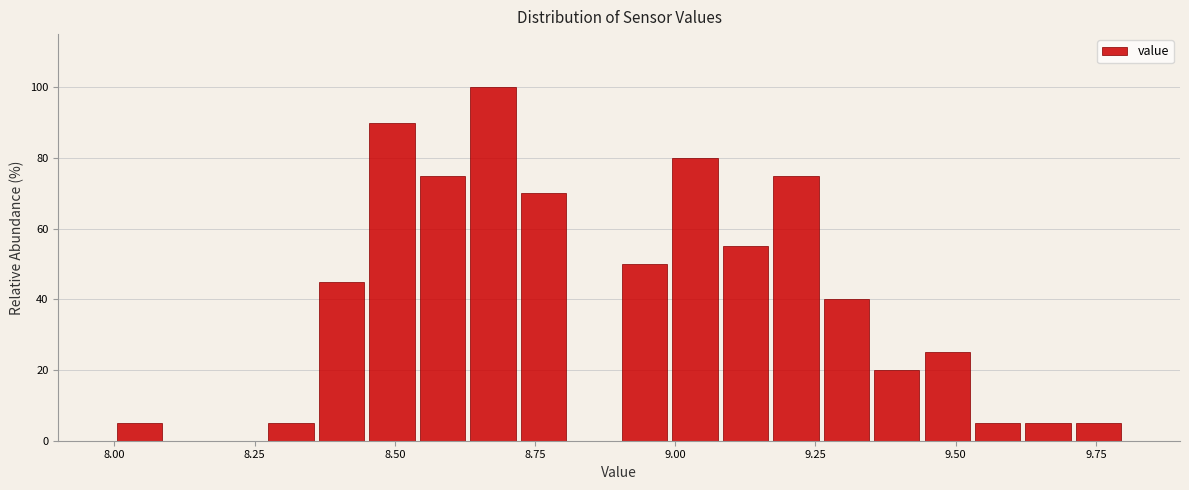

Around what value on the x-axis is the tallest bar? Give the approximate position of its centre, as read against the axis.

8.70